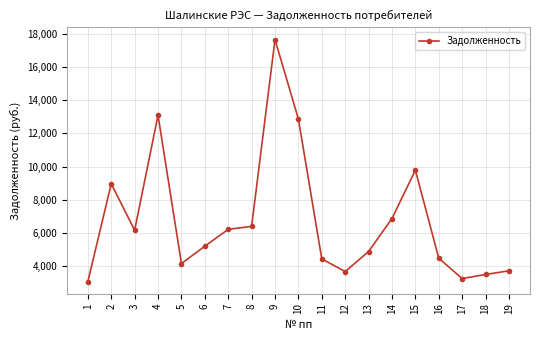

What is the sum of the values at 3 and 9?

23809.4